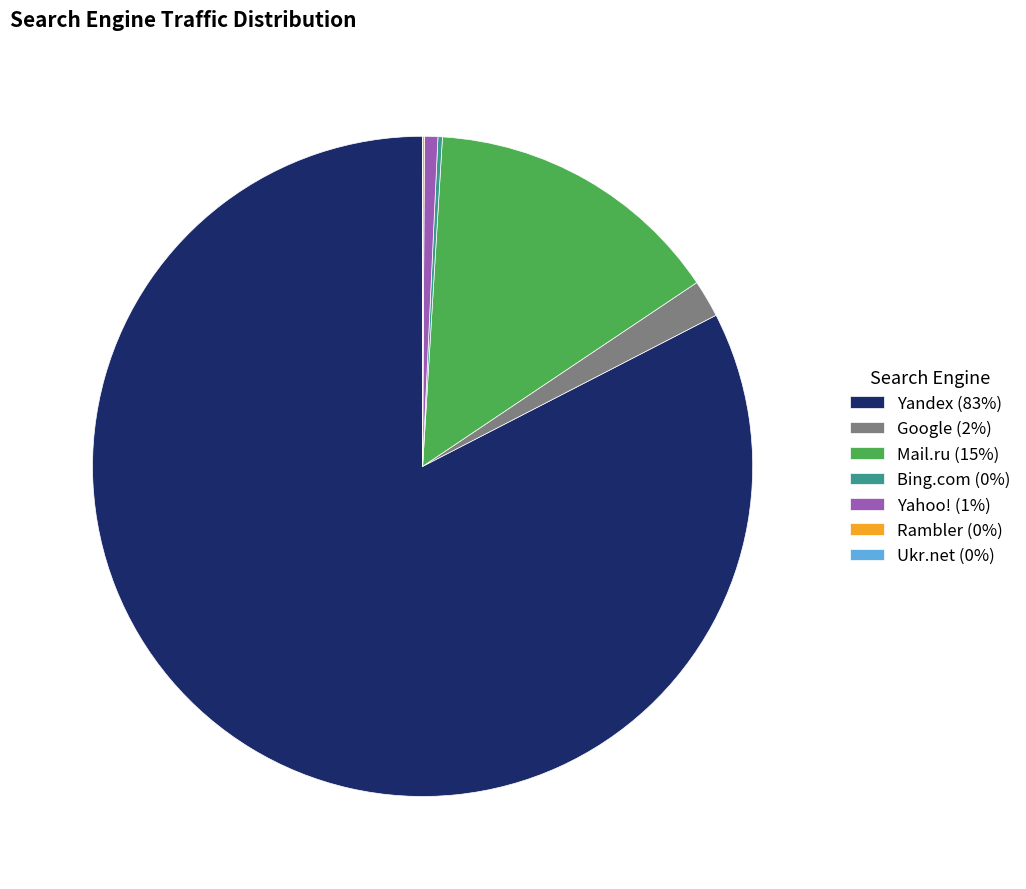

Is it true that Mail.ru (15%) is 15% of the pie?

True